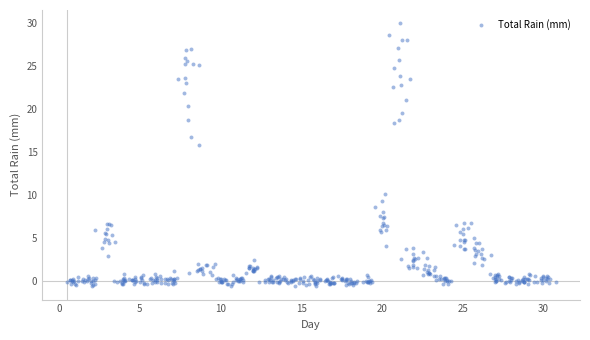

What is the range of X values (max minus min)?

30.3